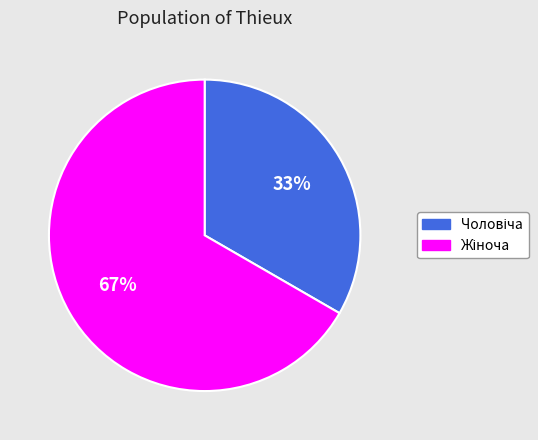

Does any single category account for the majority?

Yes